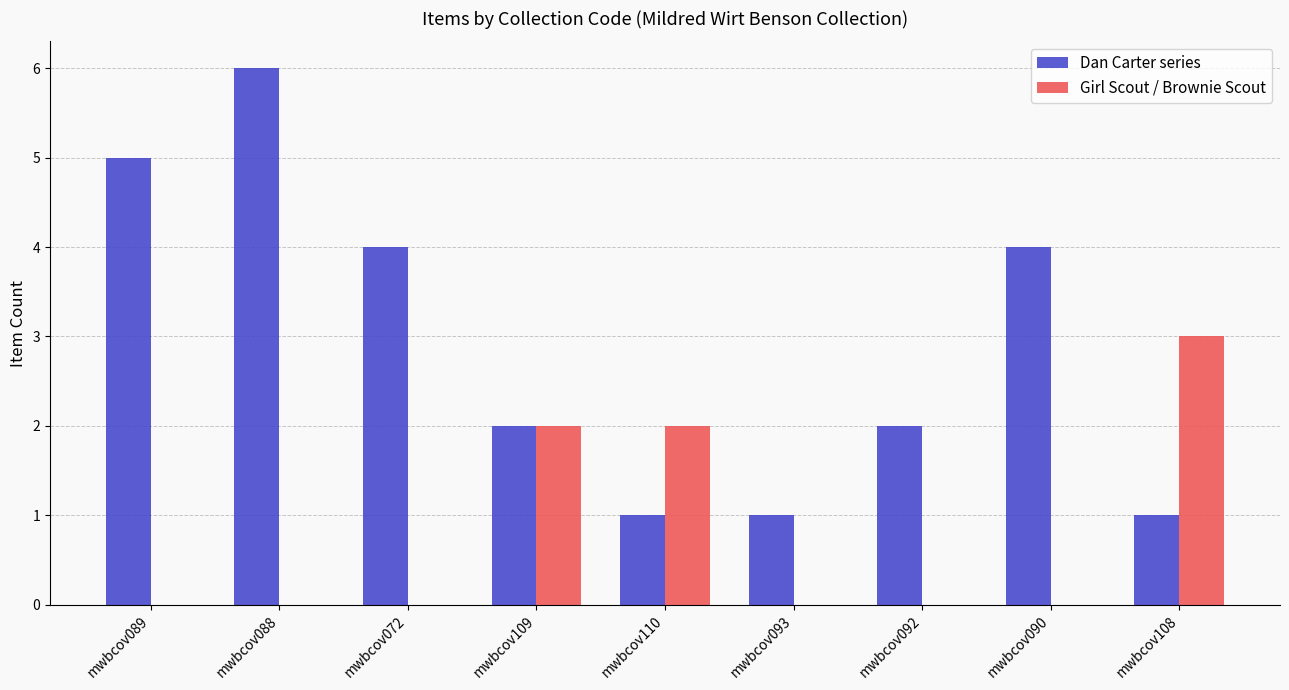

Reading left to right, list all the values displayed in this chart.

Dan Carter series: 5	6	4	2	1	1	2	4	1
Girl Scout / Brownie Scout: 0	0	0	2	2	0	0	0	3